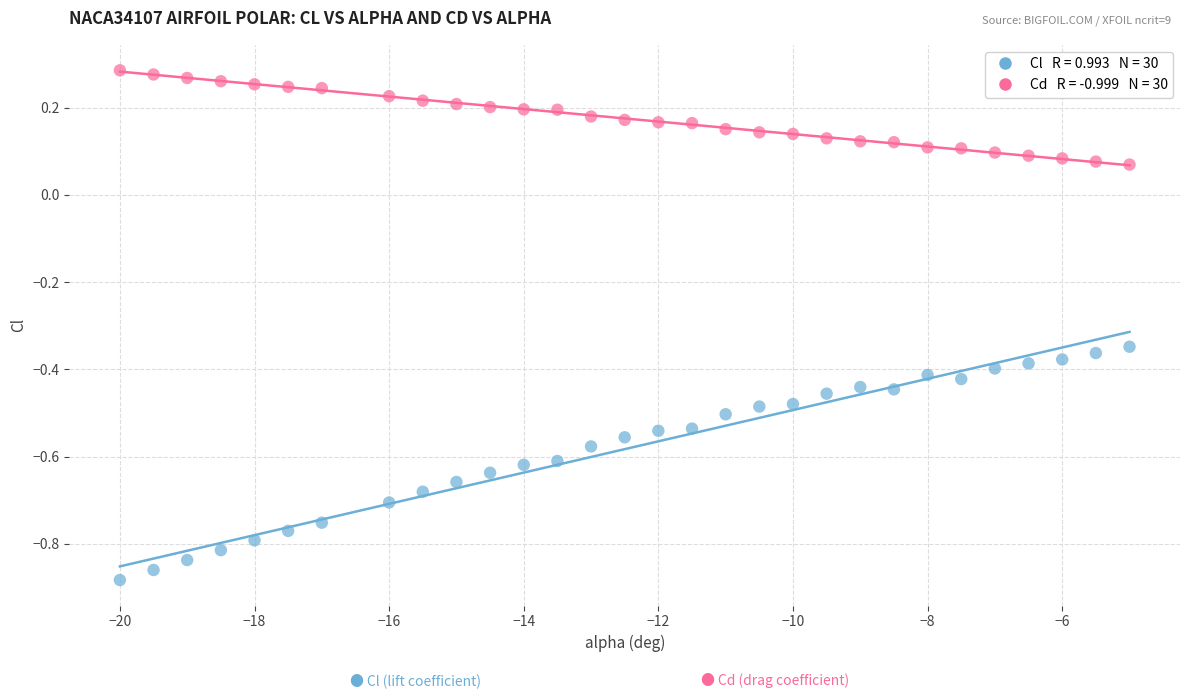

Across all data points, what is the range of X values (max minus min)?

15.0